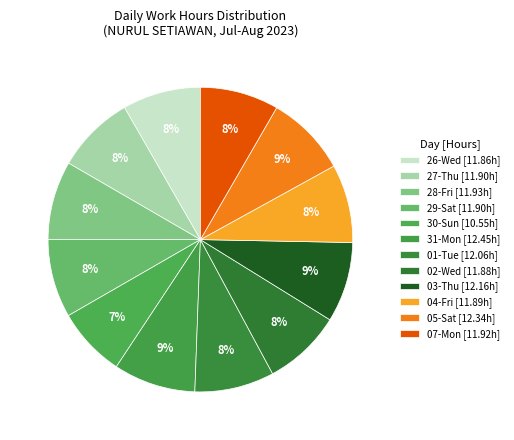

How many slices are in this pie chart?

12